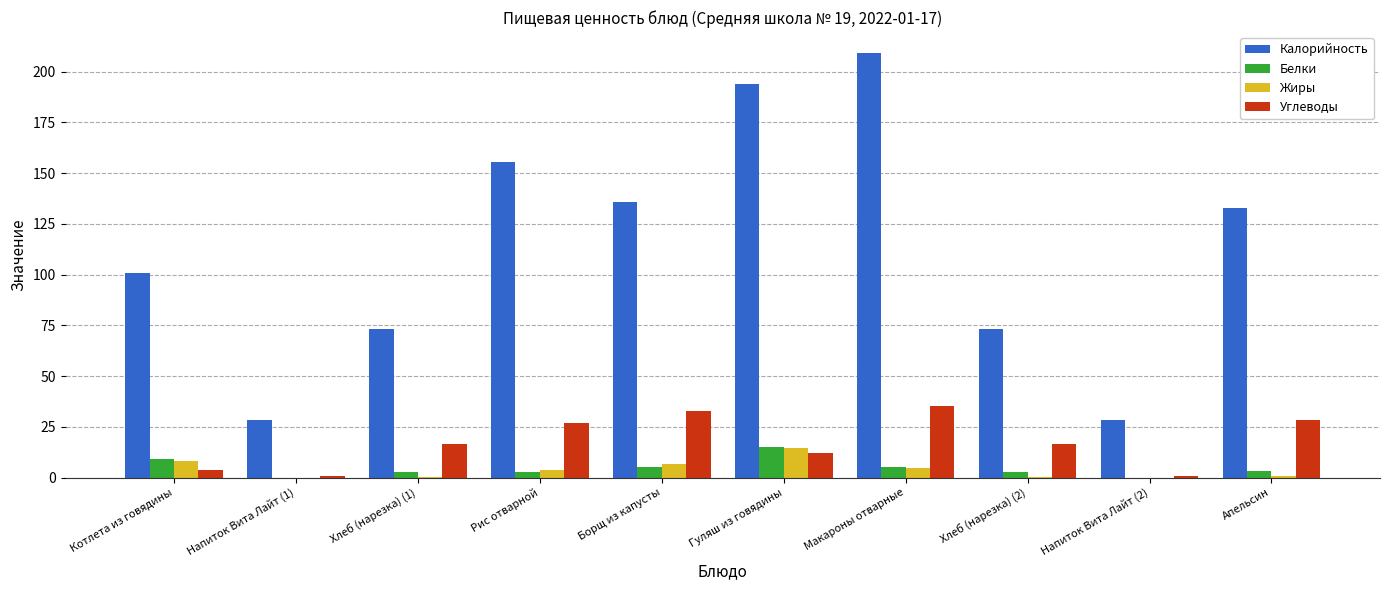

What is the sum of the Белки values at Борщ из капусты and Макароны отварные?

10.6